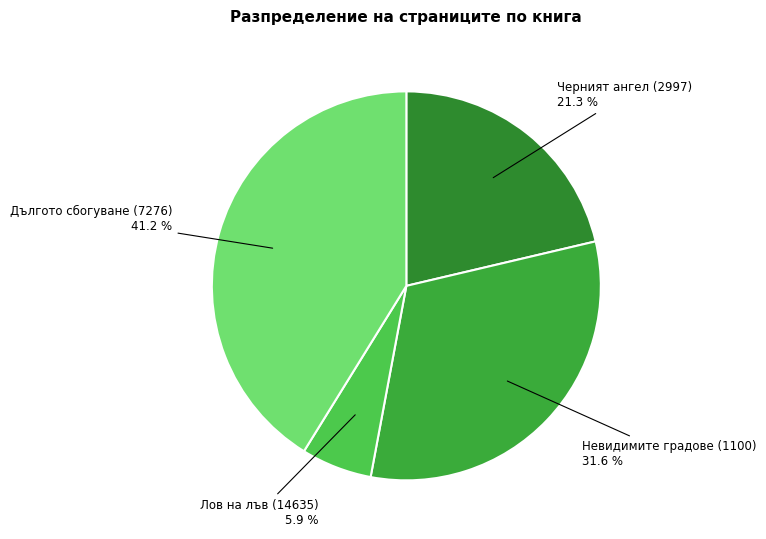

Is there a majority slice in this chart?

No